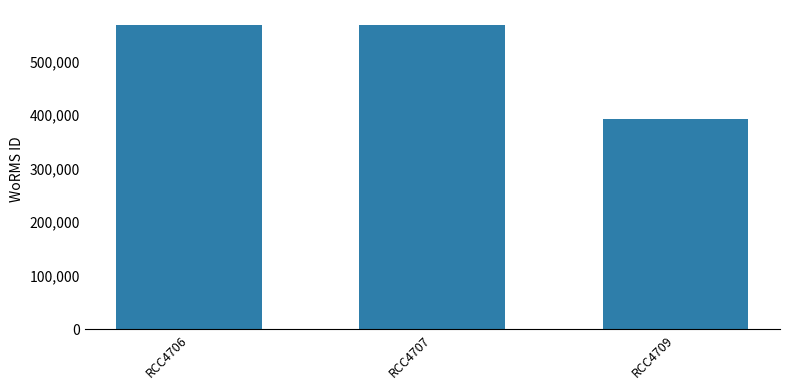

Read the value at RCC4707.

567587